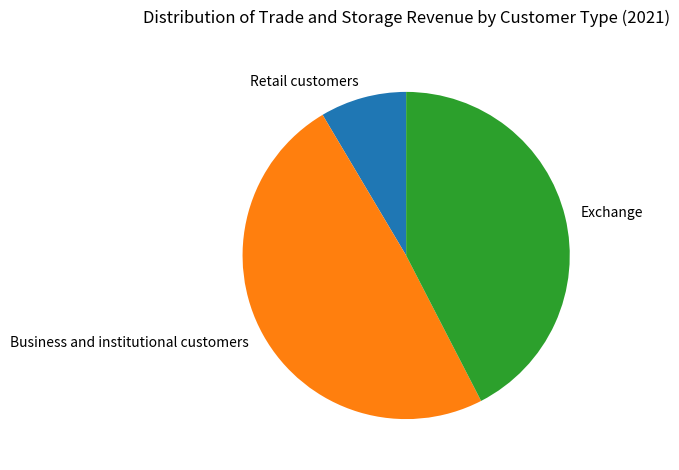

Which category has the smallest portion of the pie?

Retail customers